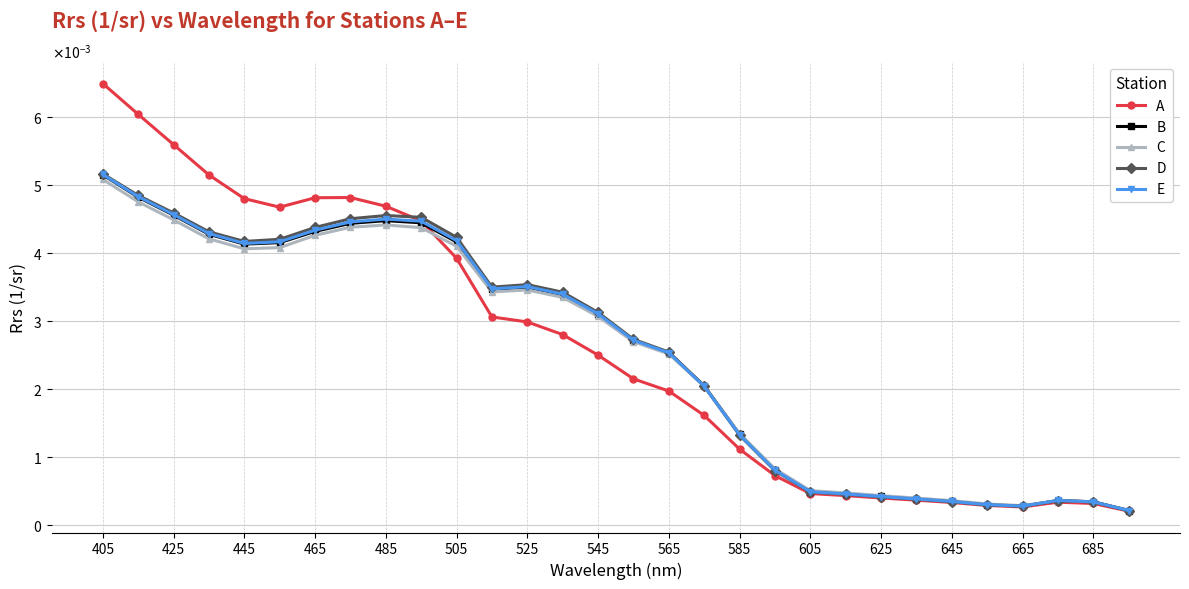

Is this an area chart (filled region under the line)?

No